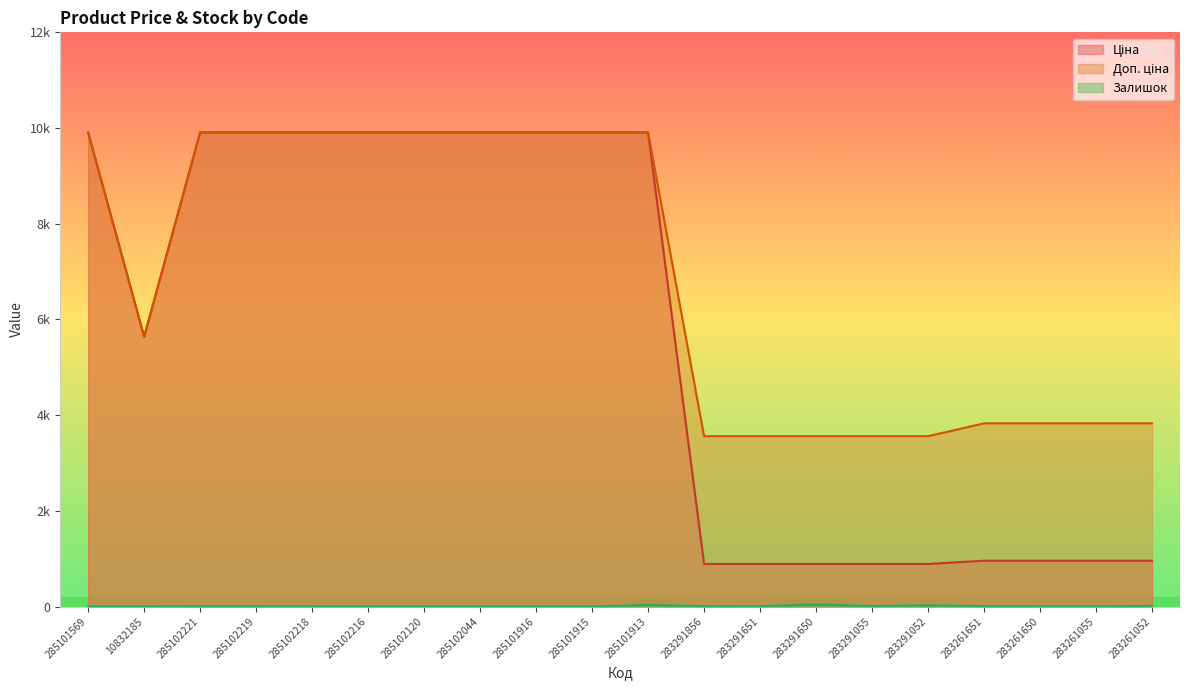

Read the Доп. ціна value at 285101915.

9908.5